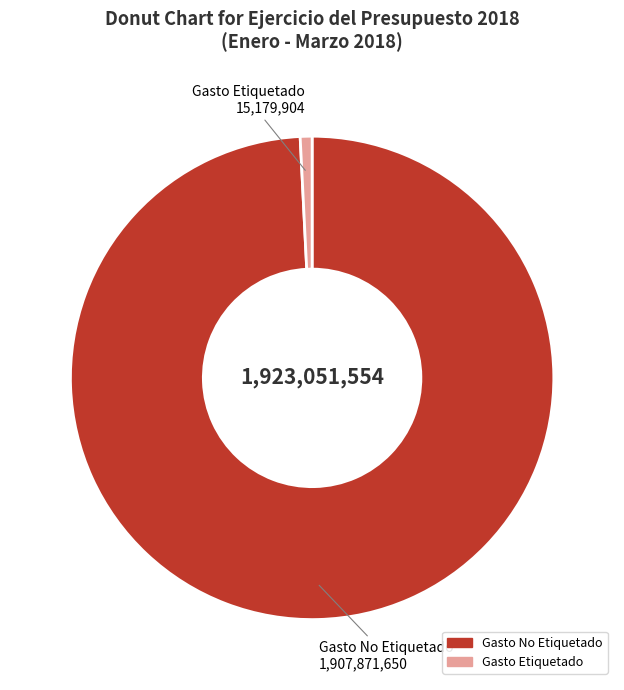

Between Gasto No Etiquetado and Gasto Etiquetado, which is larger?

Gasto No Etiquetado